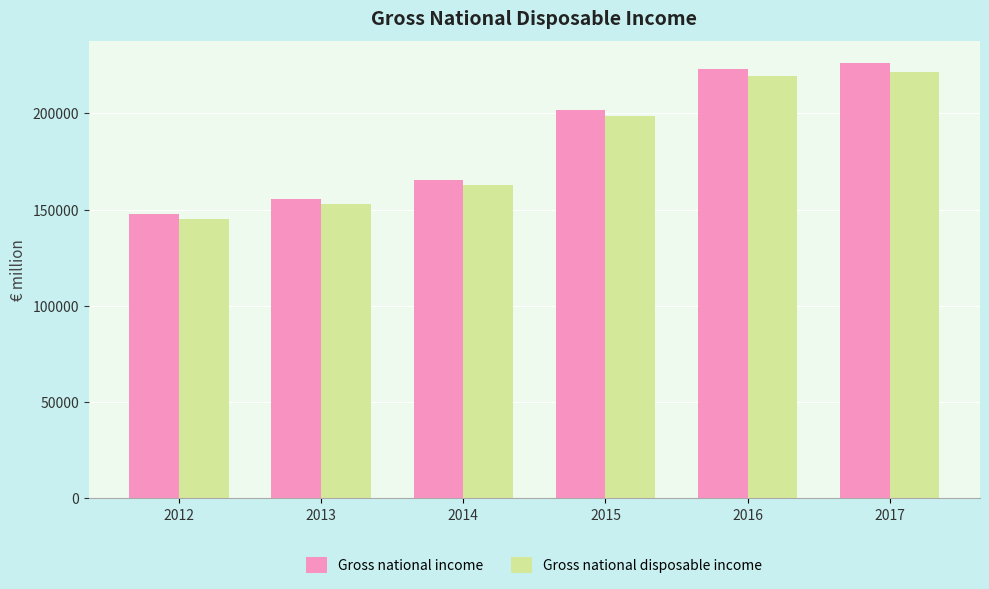

At which label is Gross national income closest to 187044?

2015